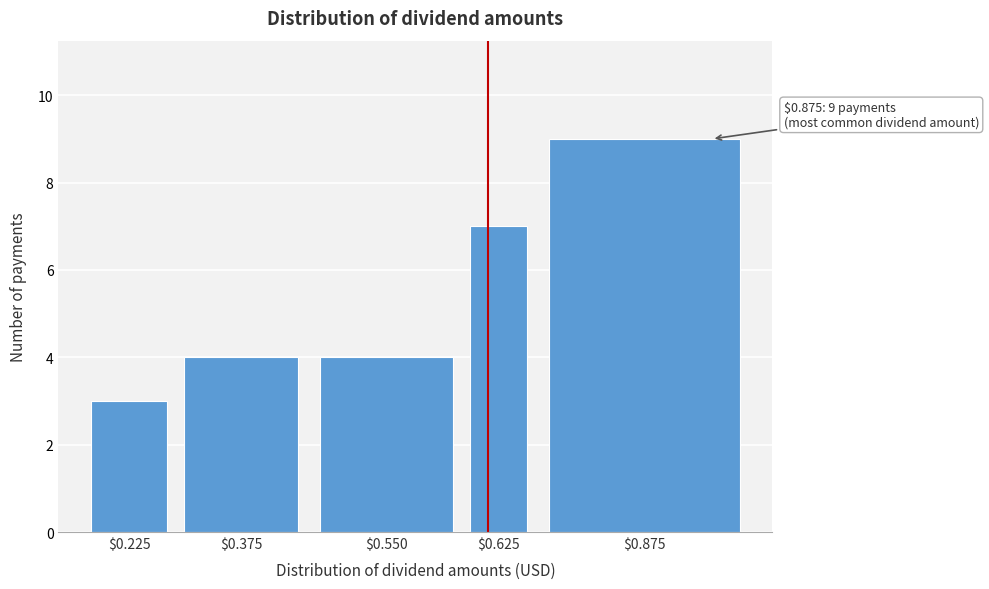

Reading right to left, extract all data points from this chart.

9	7	4	4	3